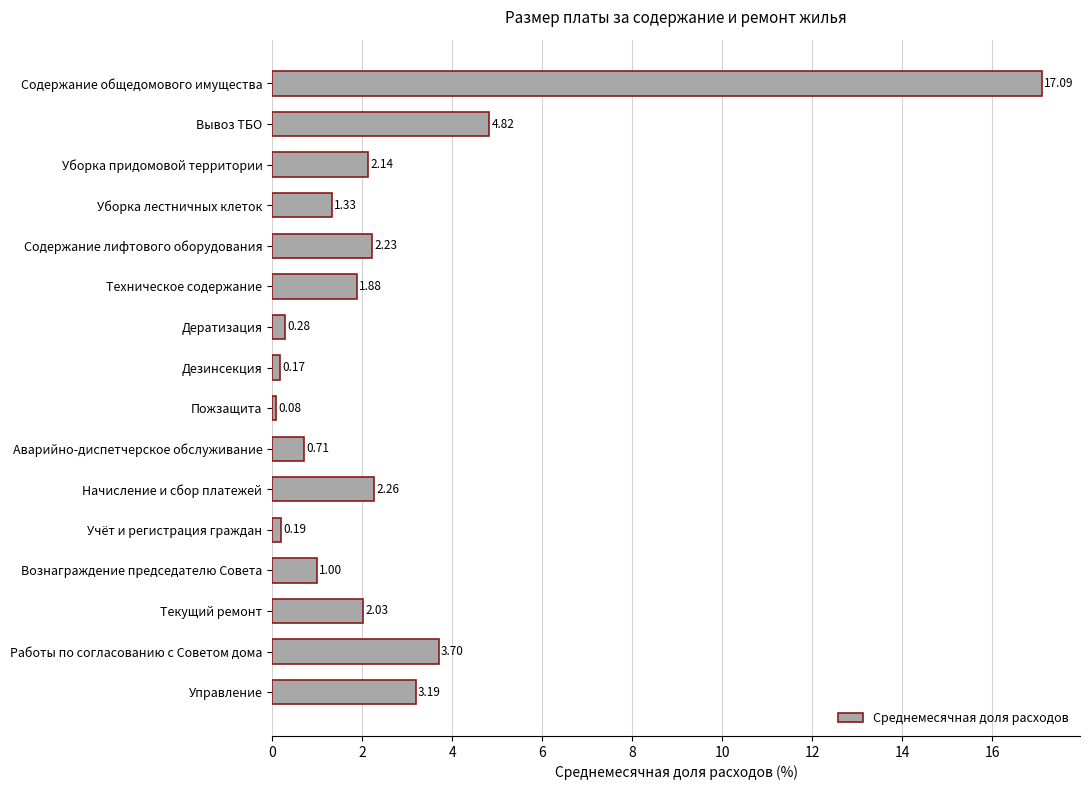

Which label corresponds to the smallest value in the chart?

Пожзащита